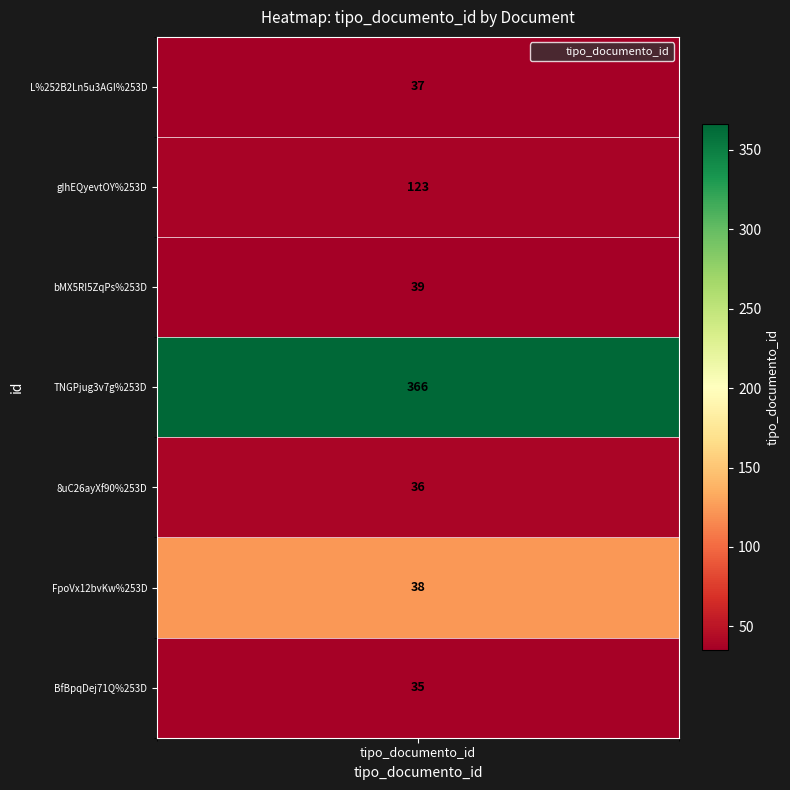

The chart shows a value of 527 at 3. True or false?

False